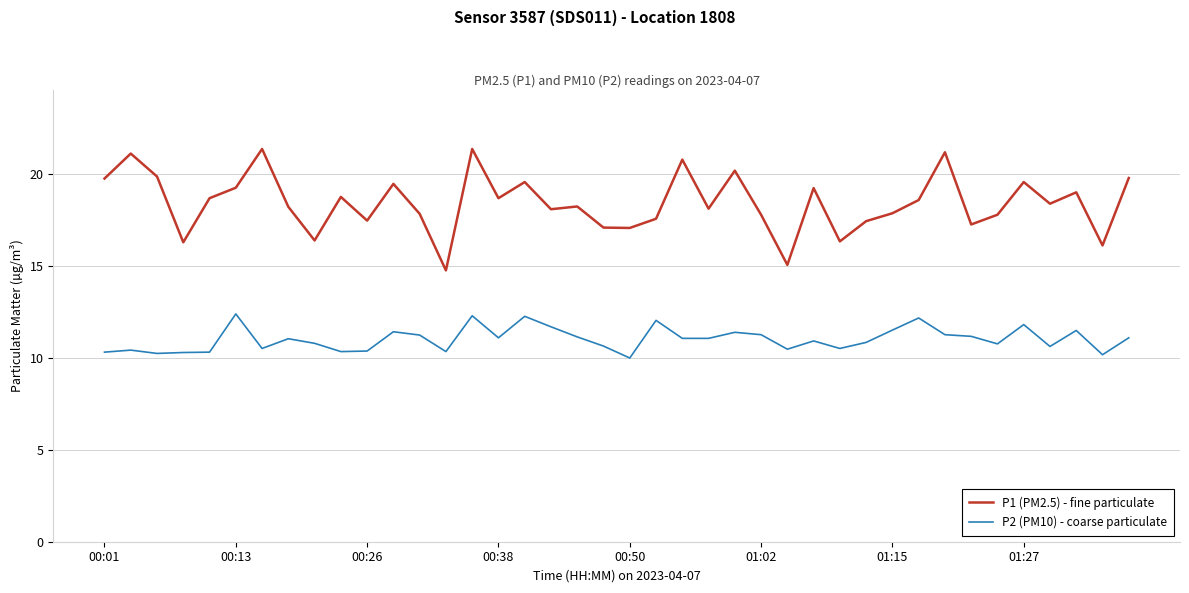

What is the difference between the maximum and minimum values in the P2 (PM10) - coarse particulate series?

2.4